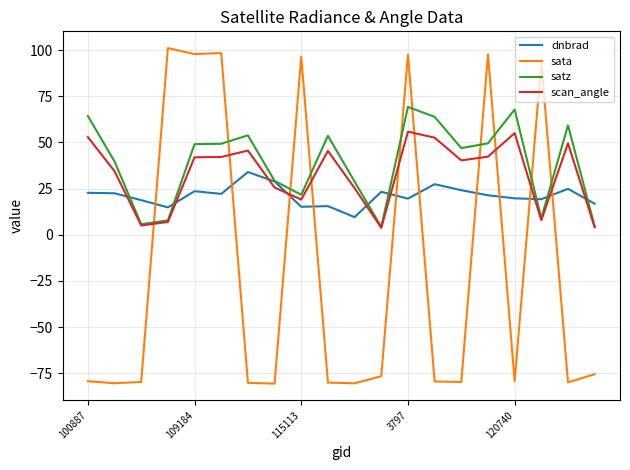

What is the maximum value shown in the chart?

101.2